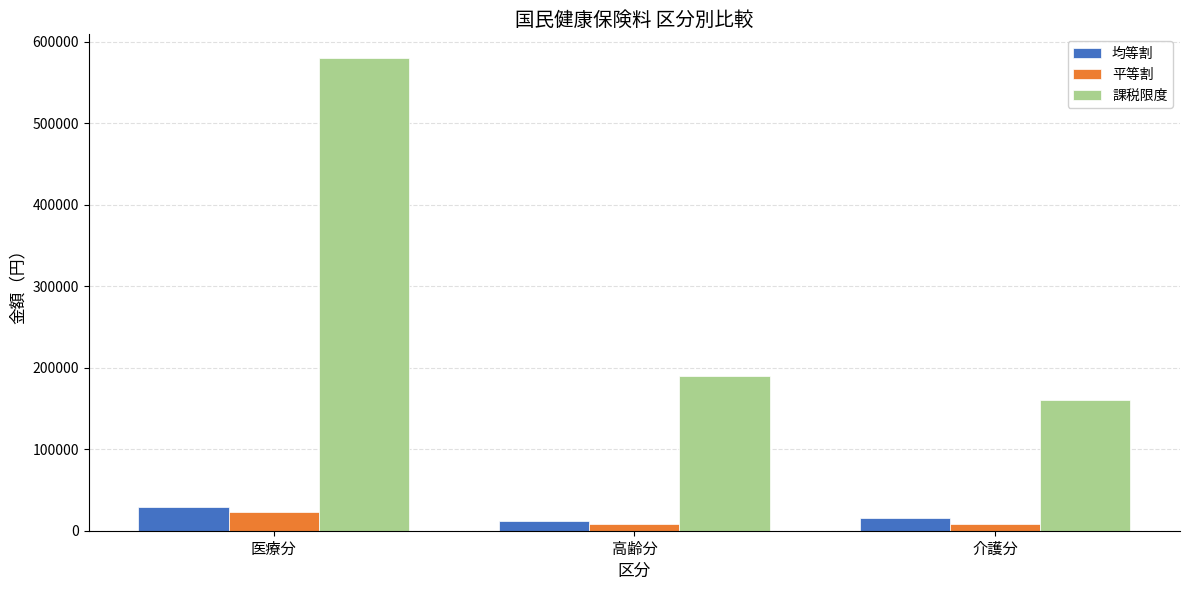

What position from the right is 介護分?

1